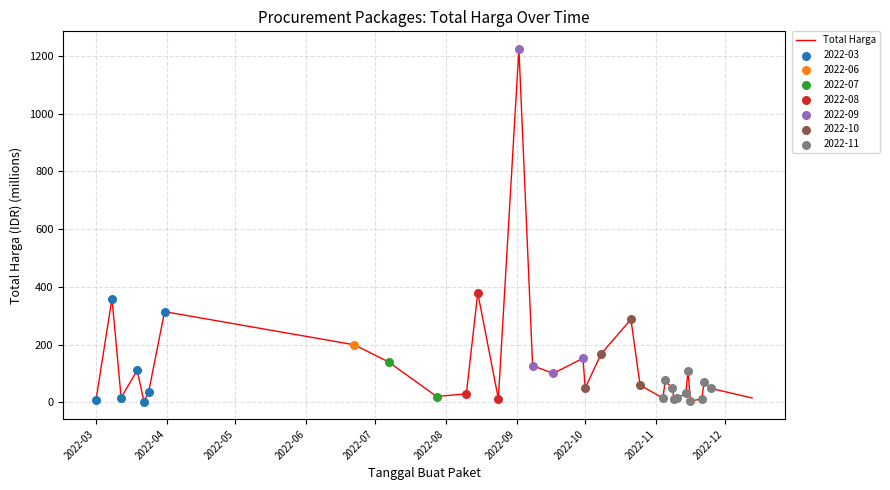

What is the difference between the maximum and minimum values?

1222.3